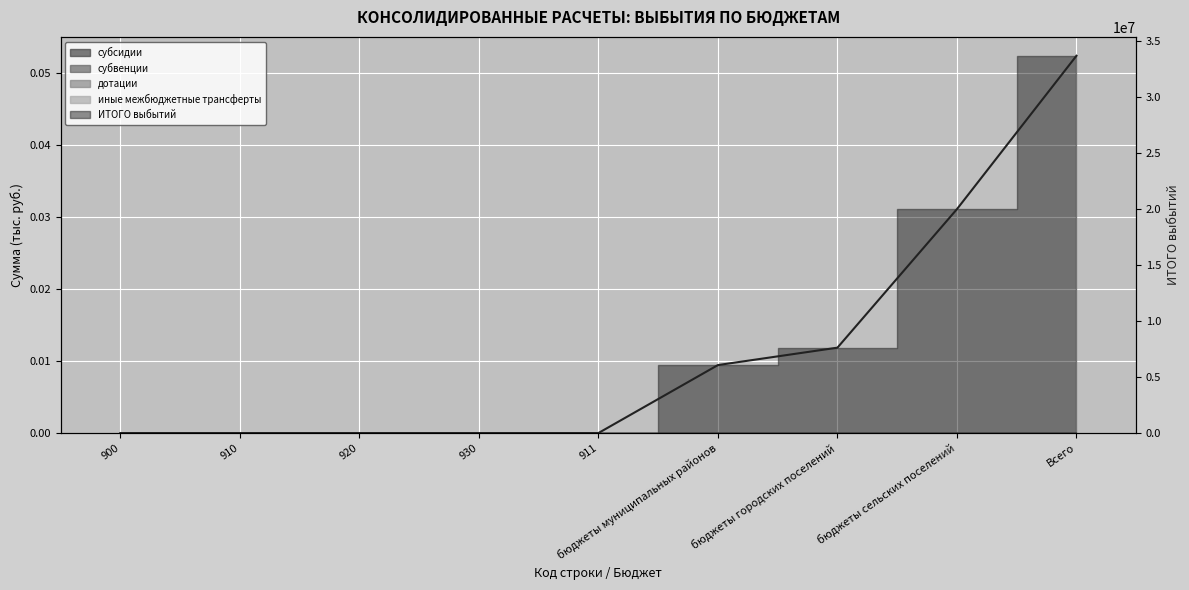

What is the greatest value displayed?

33700028.3